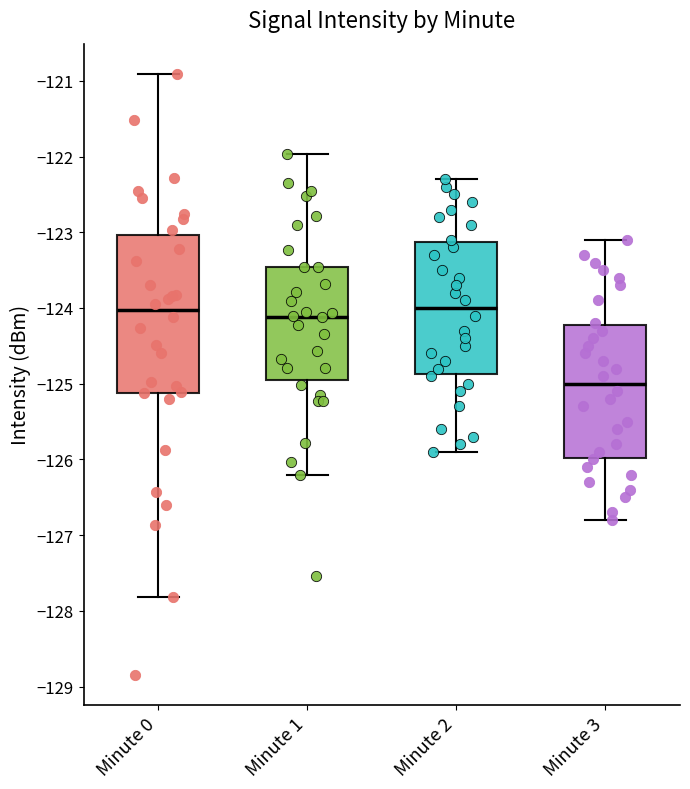

Where does the median line of the box for Minute 0 sit on the y-axis? The values are not printed on the chart, so give them approximately, as read against the axis.

-124.0